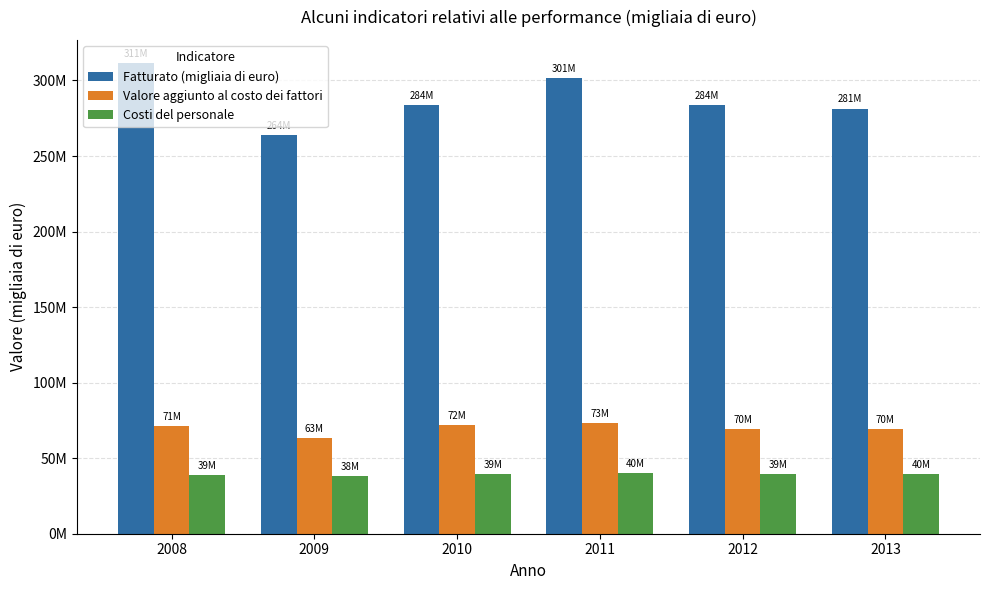

Does the chart contain stacked bars?

No